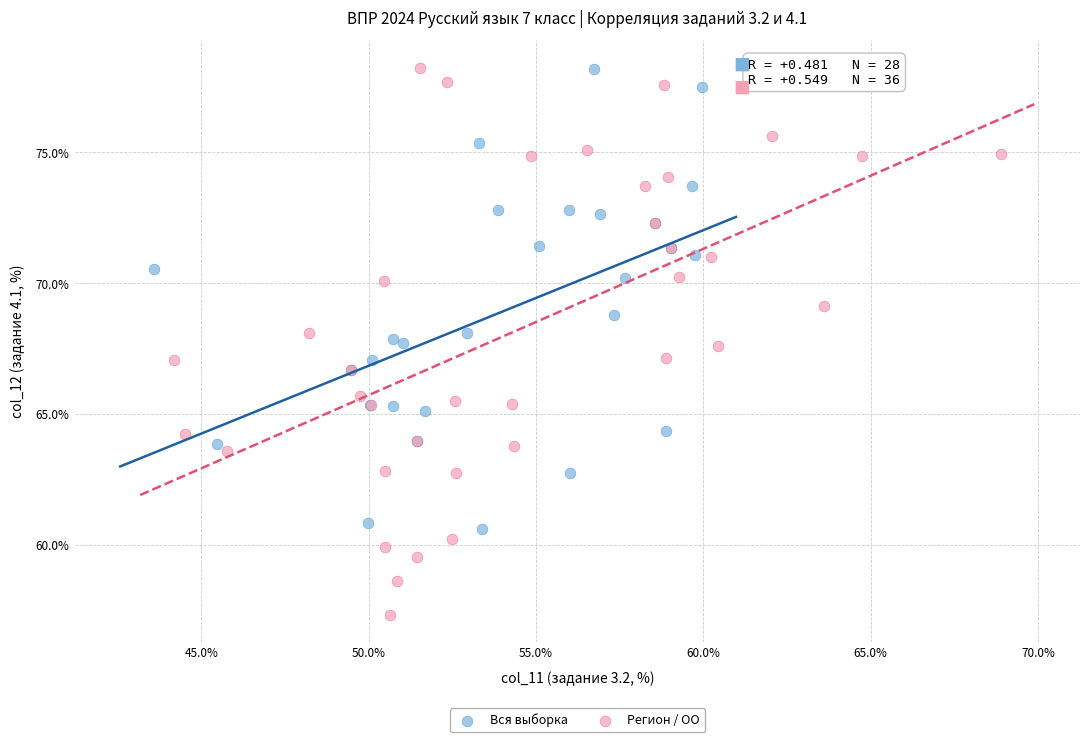

What are all the series names shown in the legend?

Вся выборка, Регион / ОО